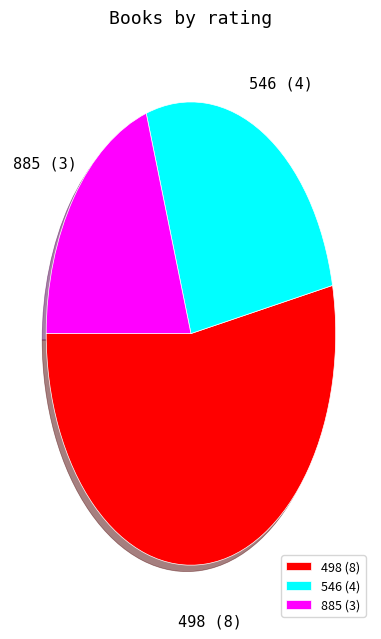

Is there a majority slice in this chart?

Yes